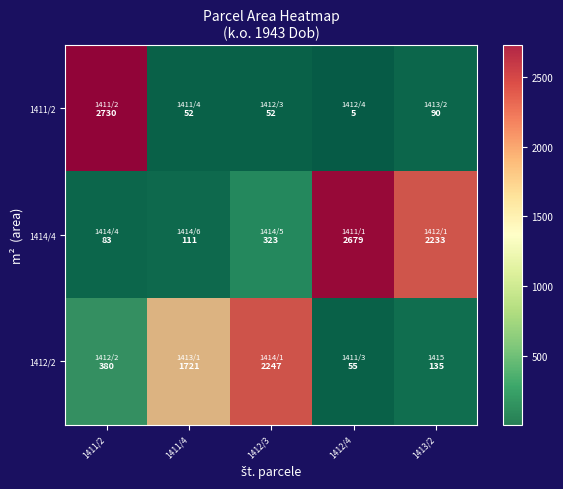

What is the difference between the highest and lowest values at 1412/4?

2674